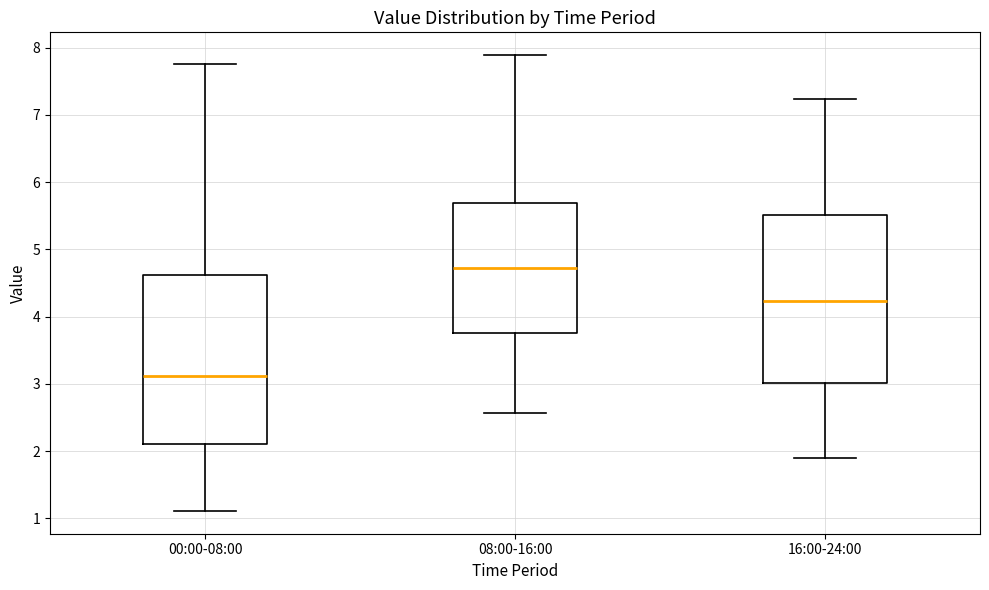

Reading left to right, transcribe this box plot: for each box, give where its median line is, the range the box spans, and where its two whiskers end, as read against the y-axis. The values are not printed on the chart, so give them approximately, as read against the axis.

00:00-08:00: median 3.1, box 2.1 to 4.6, whiskers 1.1 to 7.8
08:00-16:00: median 4.7, box 3.8 to 5.7, whiskers 2.6 to 7.9
16:00-24:00: median 4.2, box 3.0 to 5.5, whiskers 1.9 to 7.2